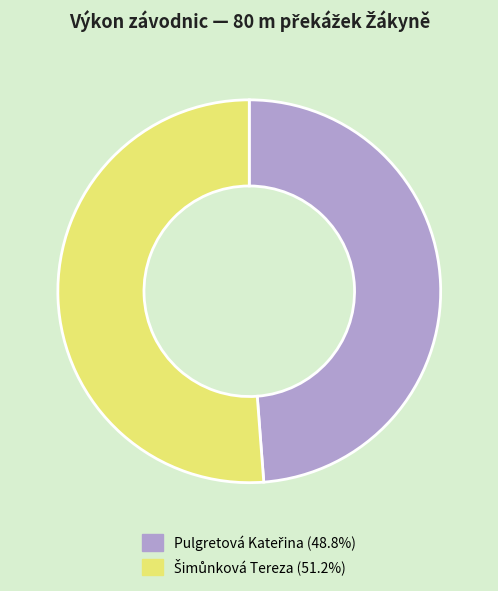

Does any single category account for the majority?

Yes